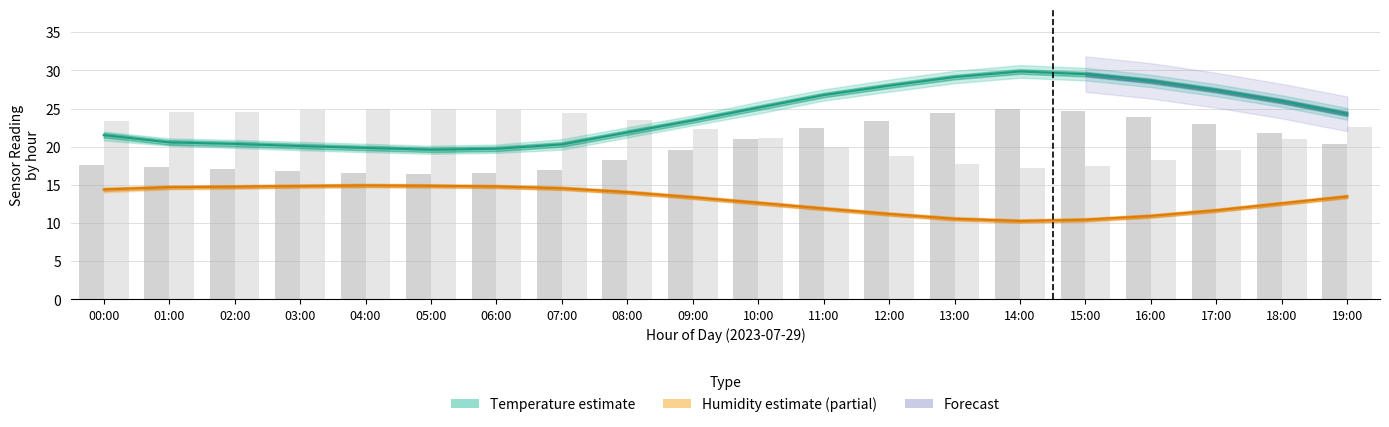

What is the total value across all series at 11:00?

38.7